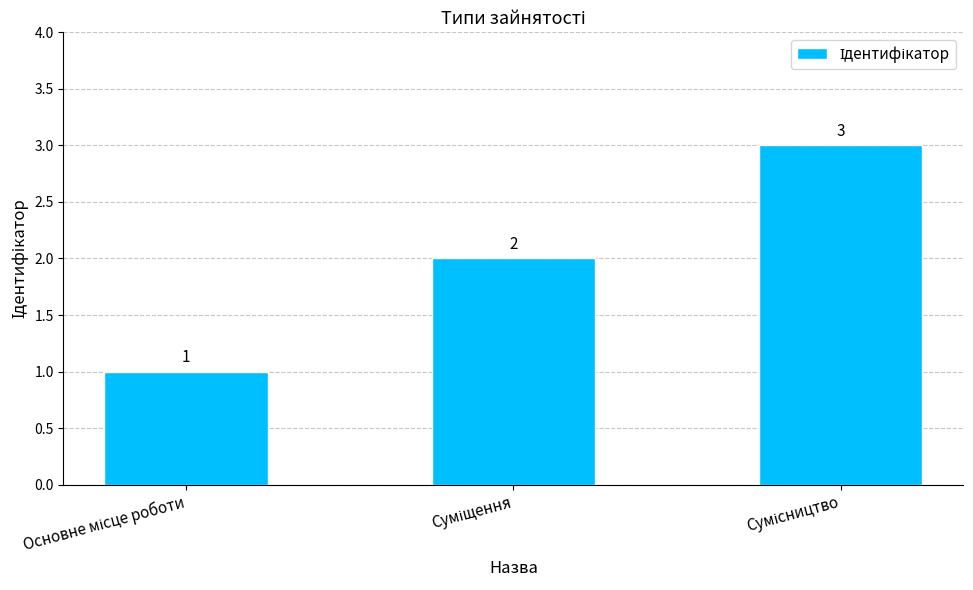

What is the value of the 1st bar from the left?

1